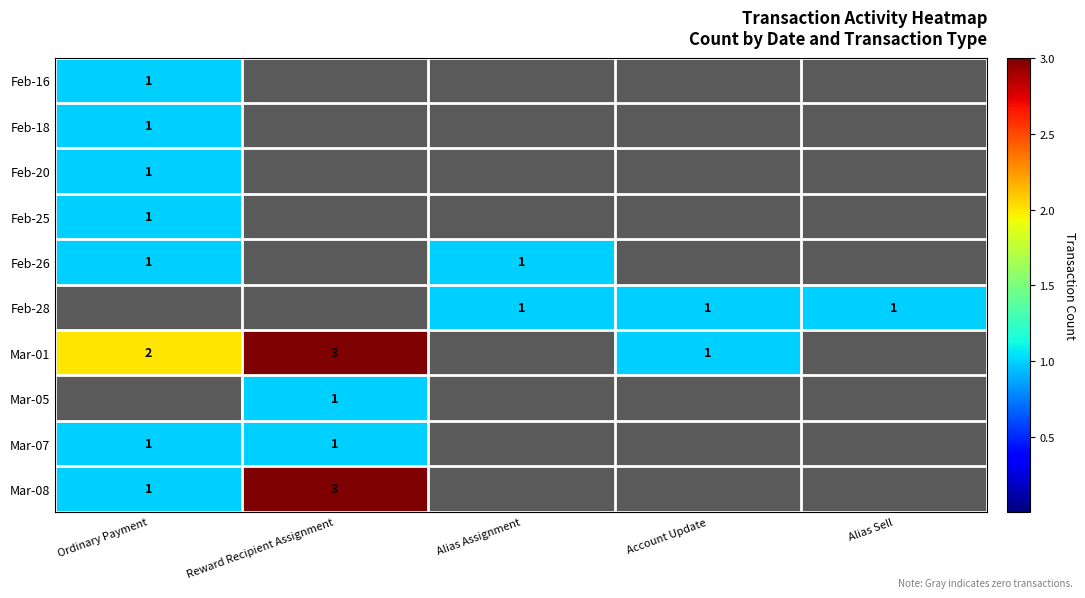

True or false: Mar-08 has a value of 1 at Ordinary Payment.

True